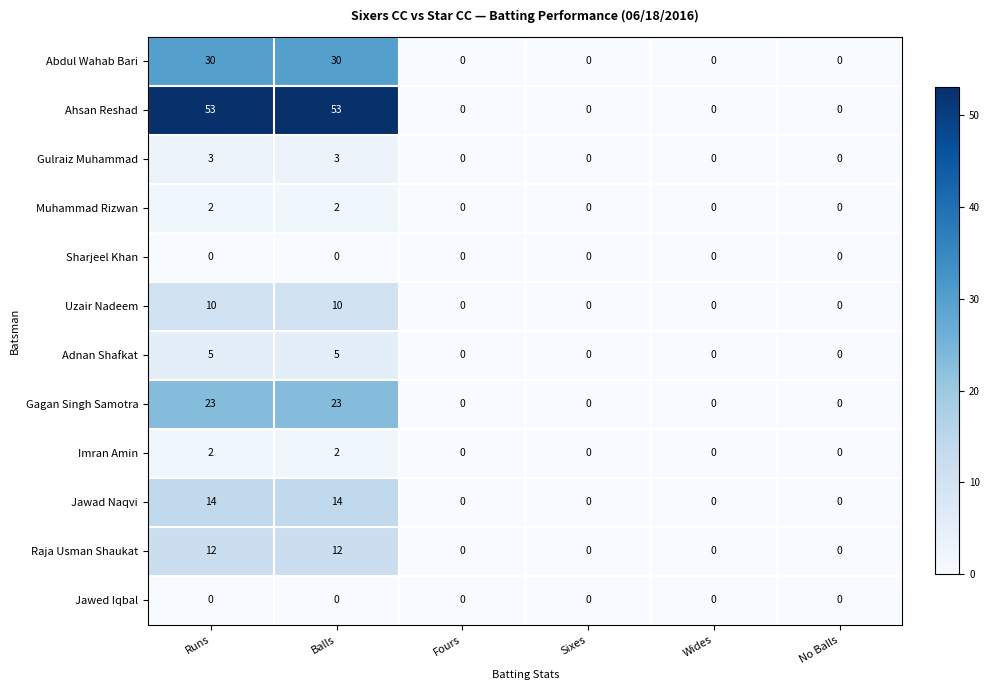

How many series are shown in this chart?

12